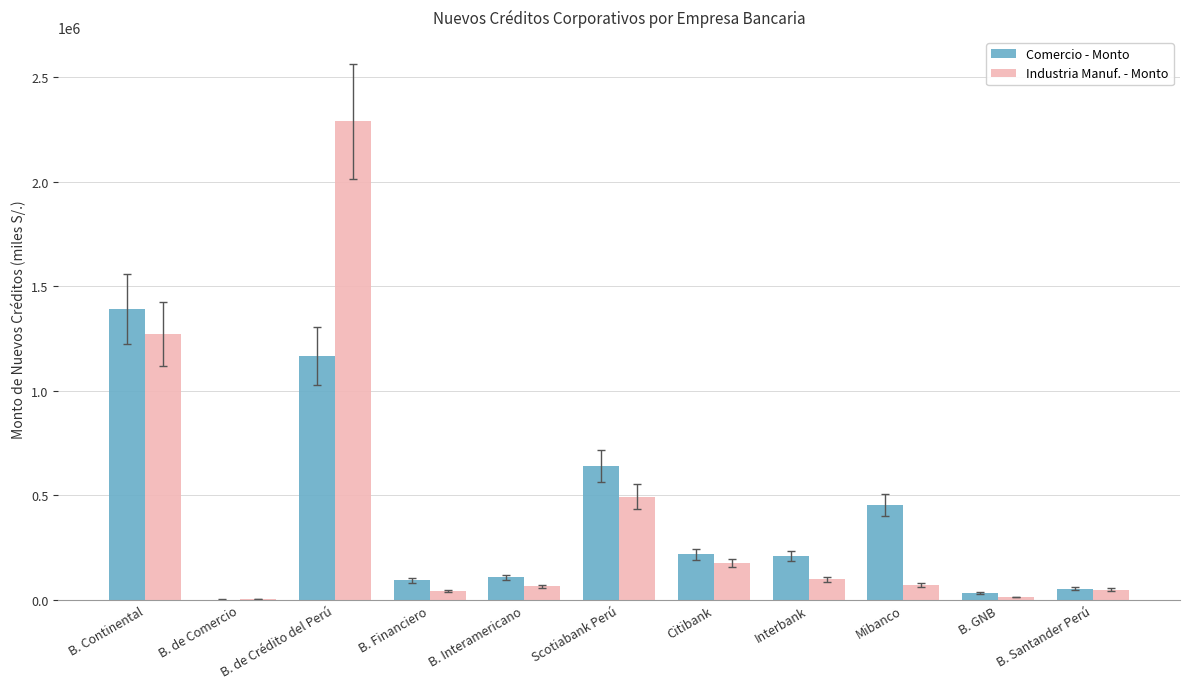

What is the maximum value for Comercio - Monto?

1393452.8